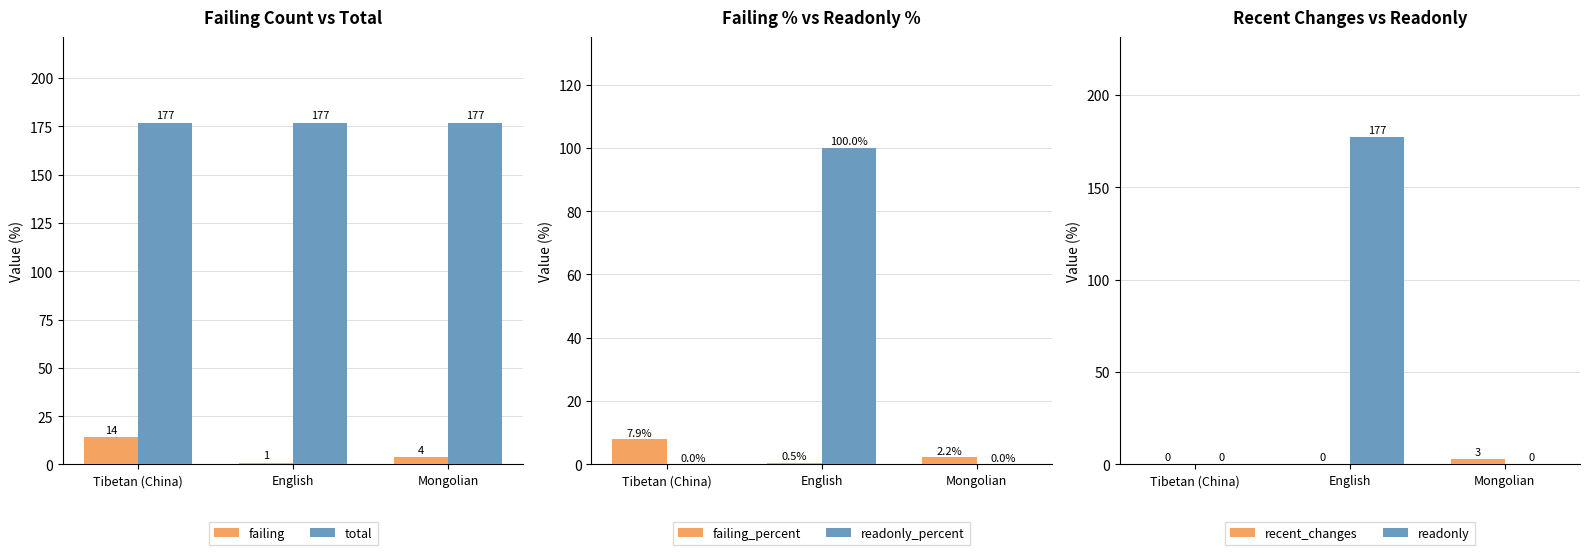

What is the average value of the total series?

177